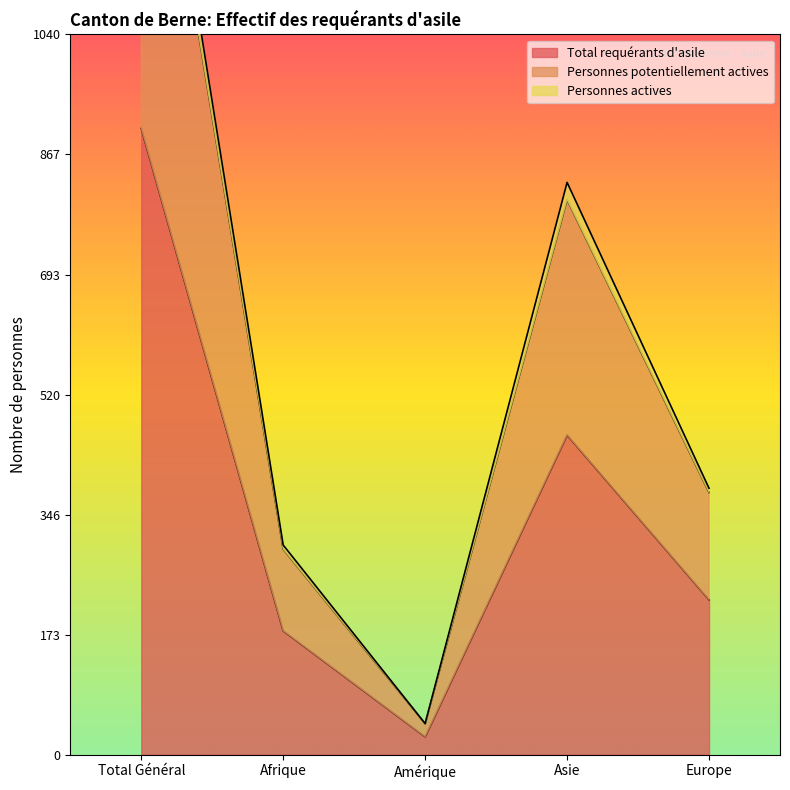

What is the lowest value of the Personnes actives series?

45